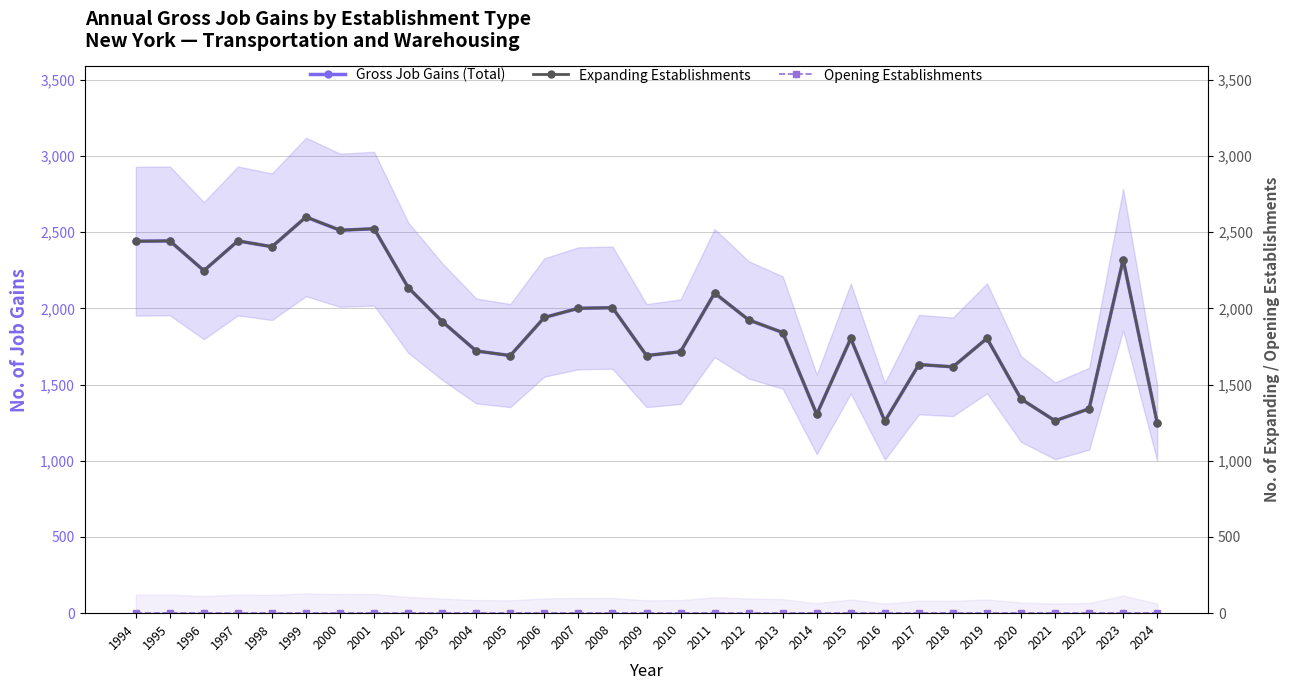

How many categories are shown in the chart?

31